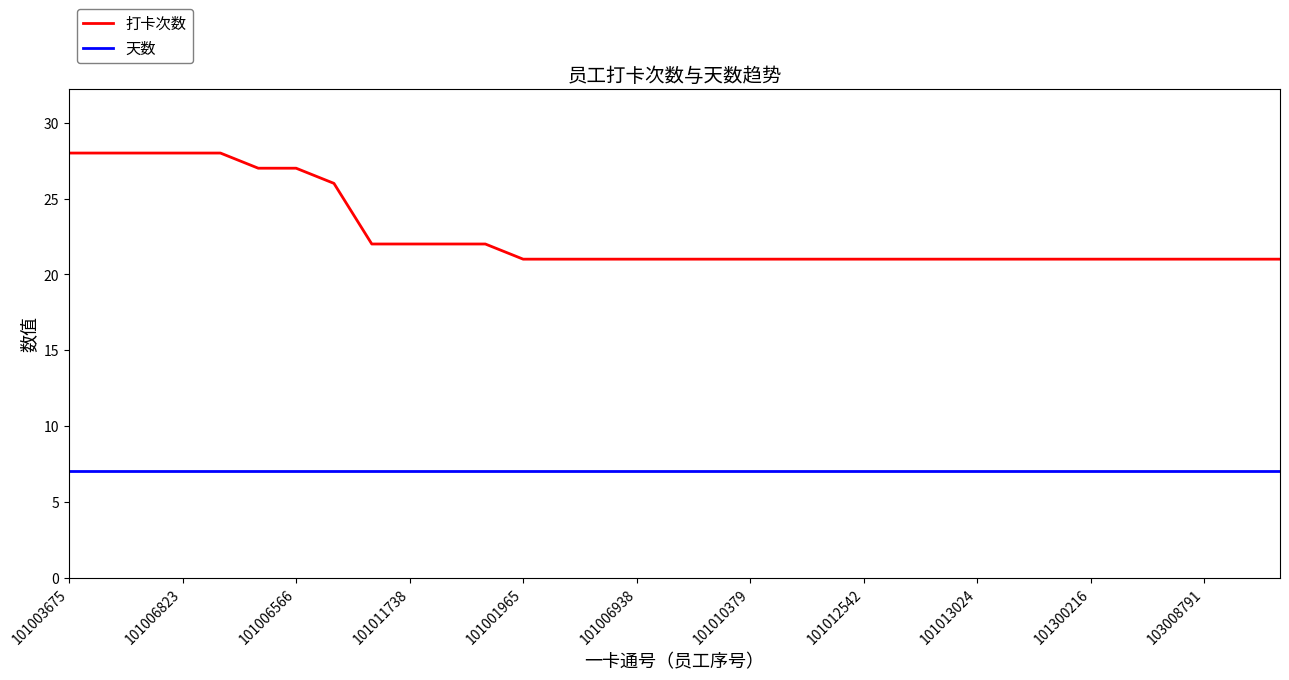

Reading right to left, extract all data points from this chart.

打卡次数: 21	21	21	21	21	21	21	21	21	21	21	21	21	21	21	21	21	21	21	21	21	22	22	22	22	26	27	27	28	28	28	28	28
天数: 7	7	7	7	7	7	7	7	7	7	7	7	7	7	7	7	7	7	7	7	7	7	7	7	7	7	7	7	7	7	7	7	7